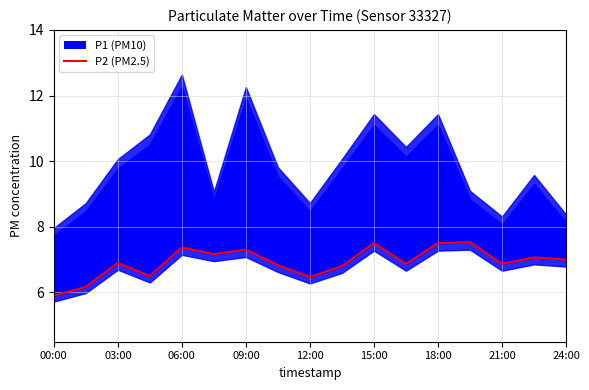

What position from the left is 12:00?

9